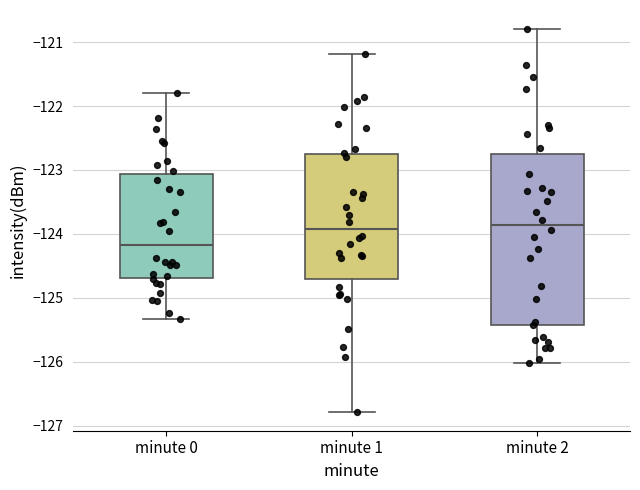

Comparing the boxes themselves (not the whiskers), which one is the tallest?

minute 2